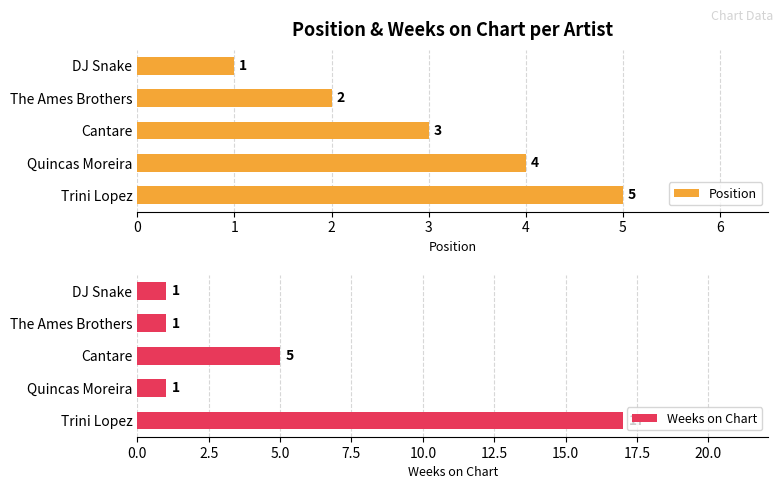

Which series has the largest range (max minus min)?

Weeks on Chart